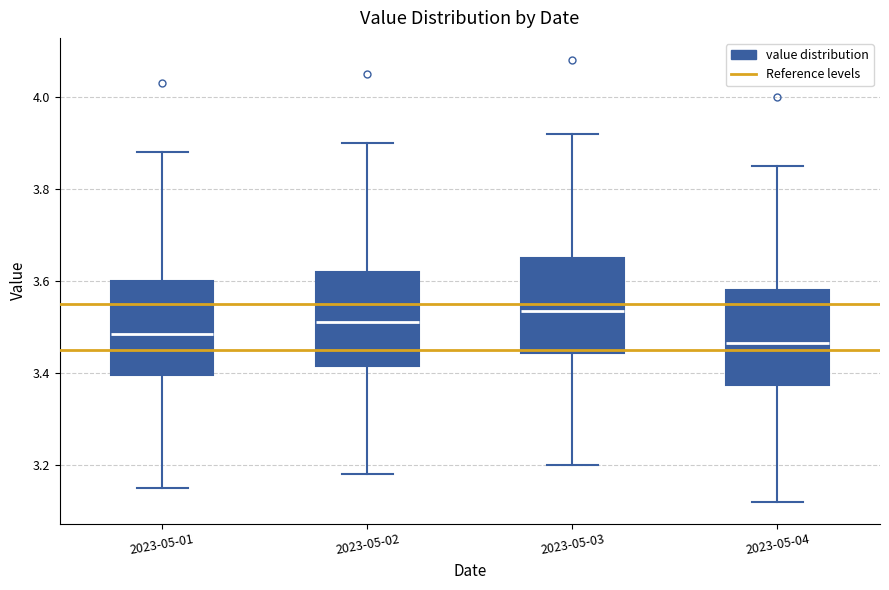

Where does the median line of the box for 2023-05-02 sit on the y-axis? The values are not printed on the chart, so give them approximately, as read against the axis.

3.52